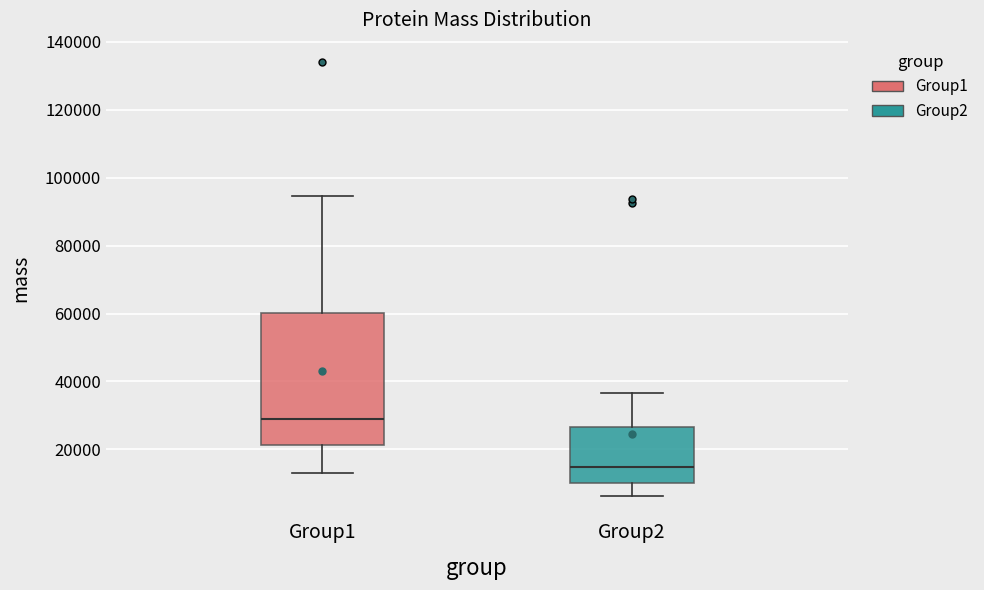

Comparing the boxes themselves (not the whiskers), which one is the tallest?

Group1